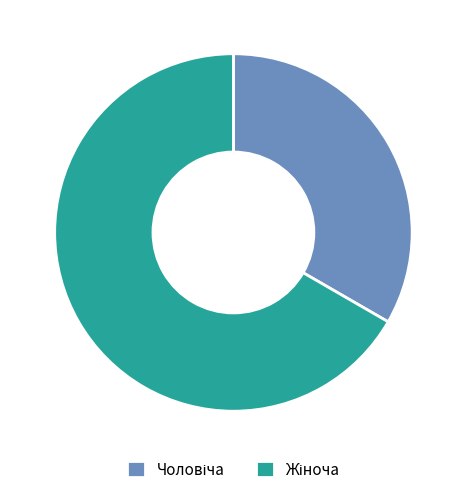

Is there any slice that represents more than half of the pie?

Yes